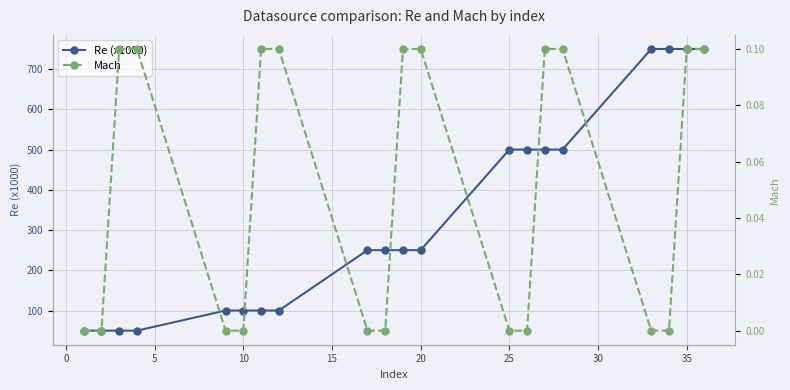

True or false: Re (x1000) and Mach intersect in this chart.

False